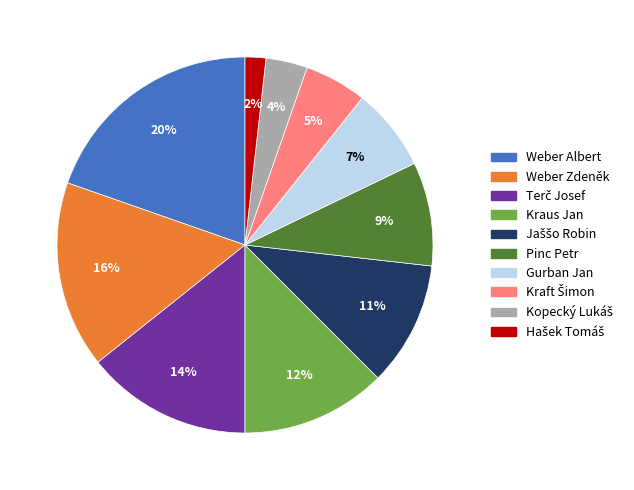

Combined, do Pinc Petr and Kraus Jan account for over 50%?

No